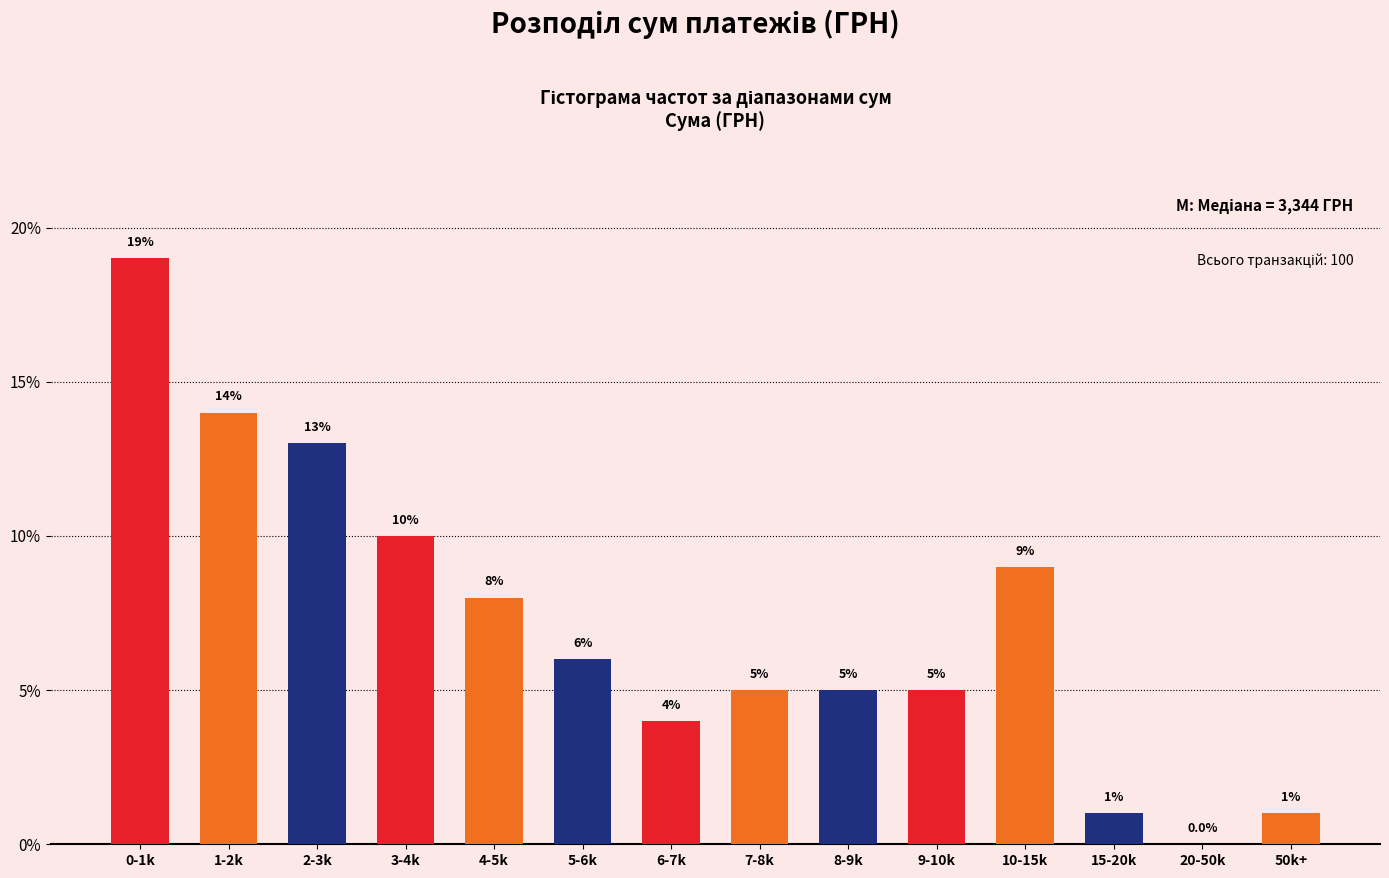

Reading right to left, transcribe all the data shown in this chart.

50k+=1.0	20-50k=0.0	15-20k=1.0	10-15k=9.0	9-10k=5.0	8-9k=5.0	7-8k=5.0	6-7k=4.0	5-6k=6.0	4-5k=8.0	3-4k=10.0	2-3k=13.0	1-2k=14.0	0-1k=19.0